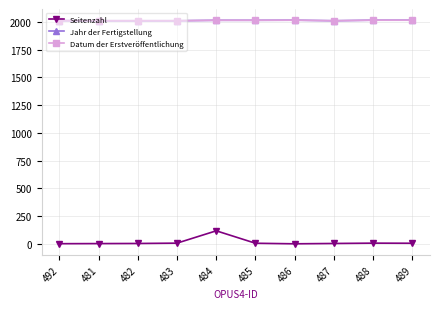

The value of Jahr der Fertigstellung at 489 is 3546. True or false?

False